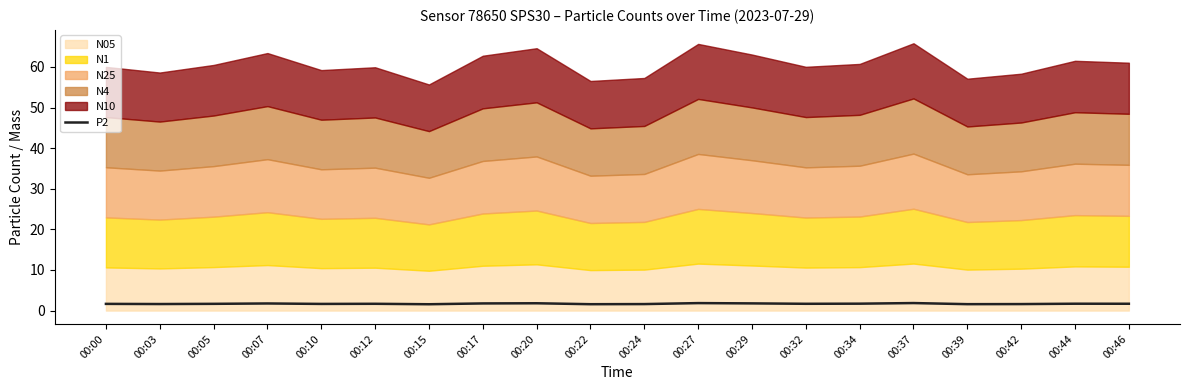

The chart shows a value of 1.7 at 00:34. True or false?

True